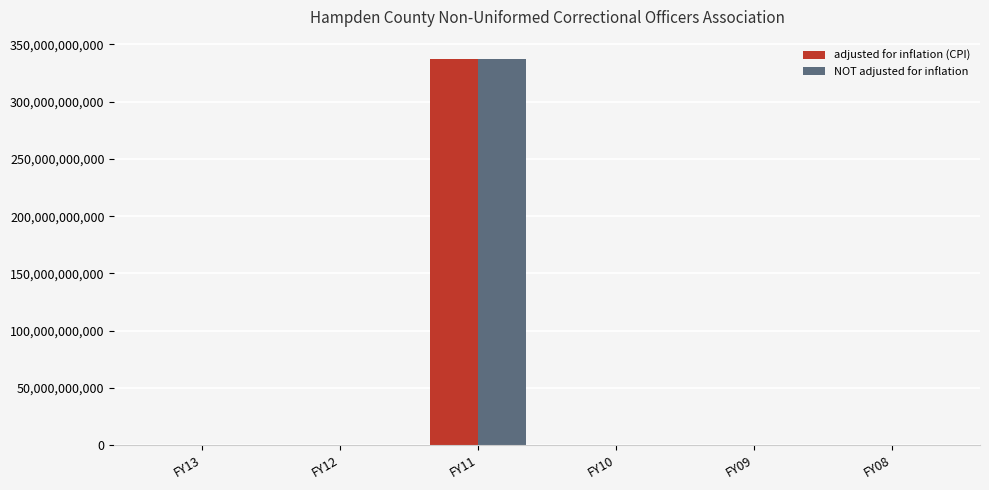

The NOT adjusted for inflation series shows 0 at FY09. True or false?

True